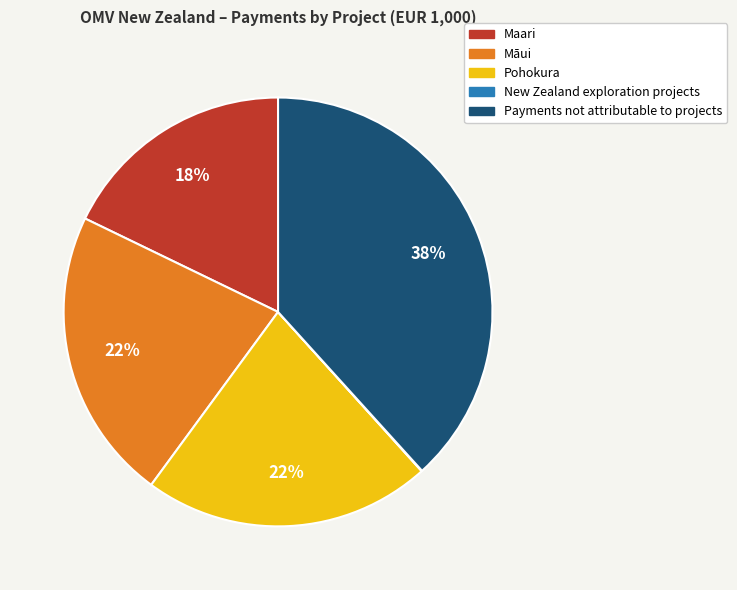

Which has a higher value, Pohokura or Payments not attributable to projects?

Payments not attributable to projects